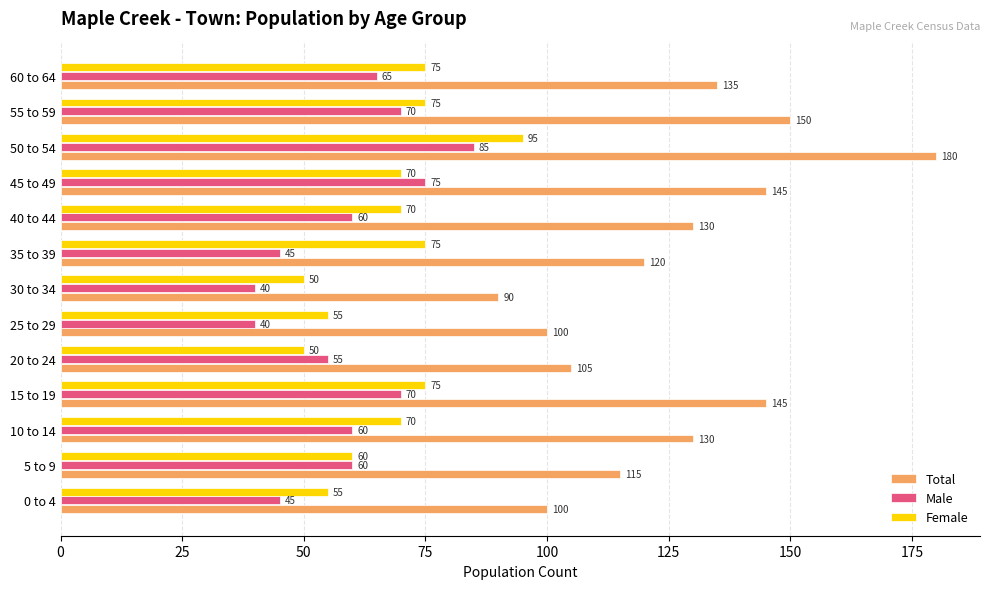

Is the value of Total at 0 to 4 greater than the value of Female at 60 to 64?

Yes